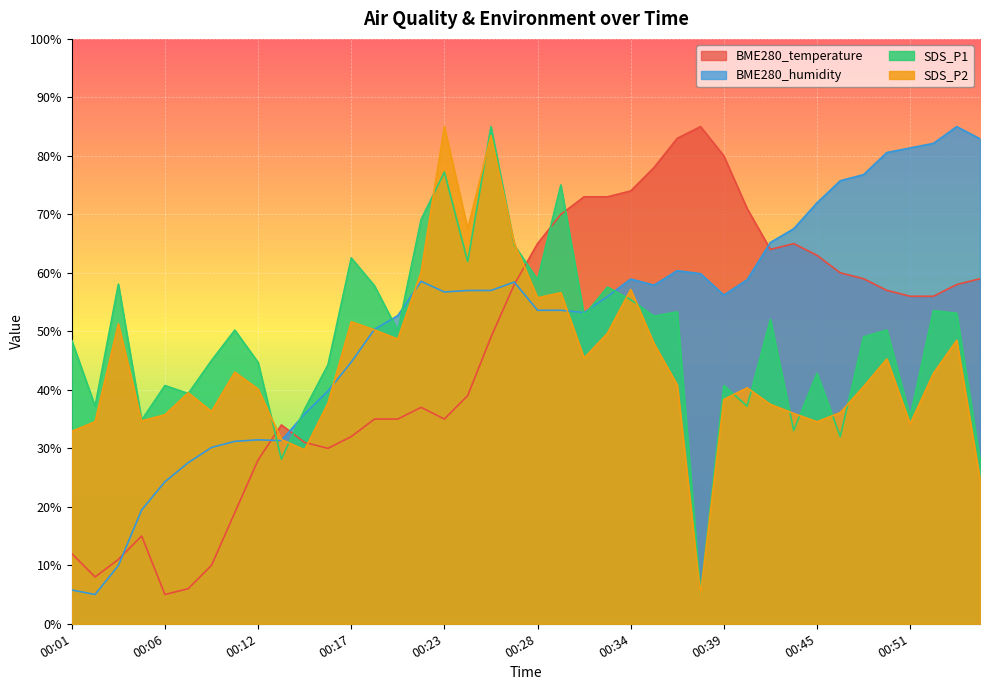

Which series has the widest spread of values?

BME280_temperature